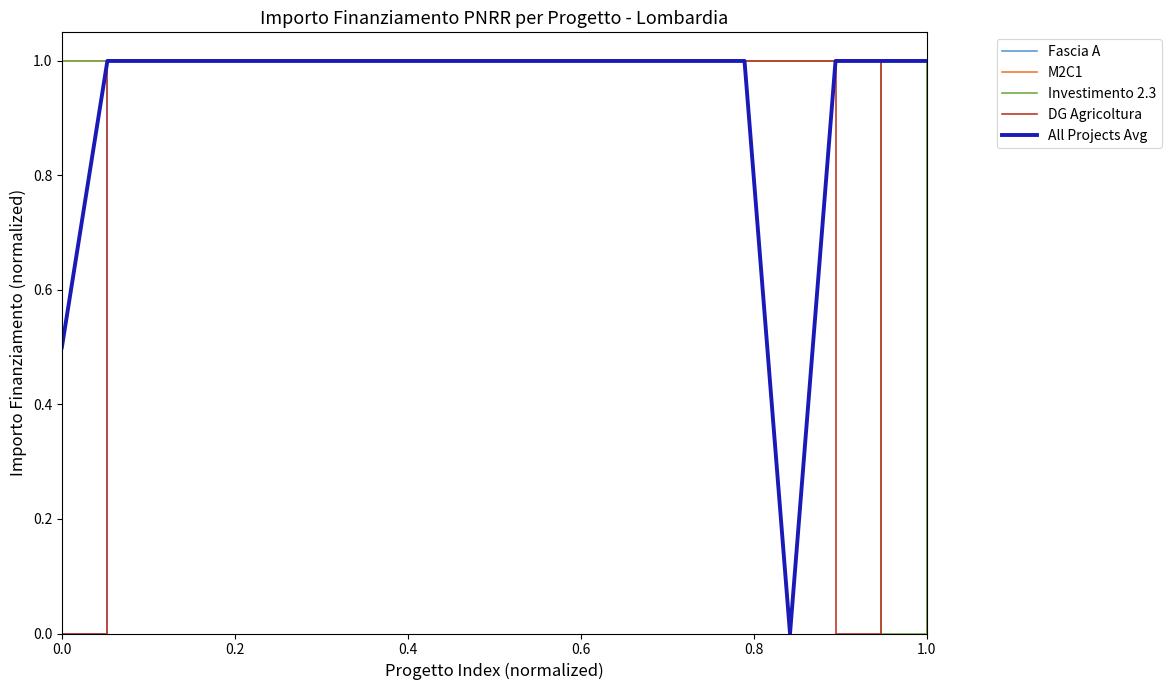

What is the greatest value displayed?

1.0